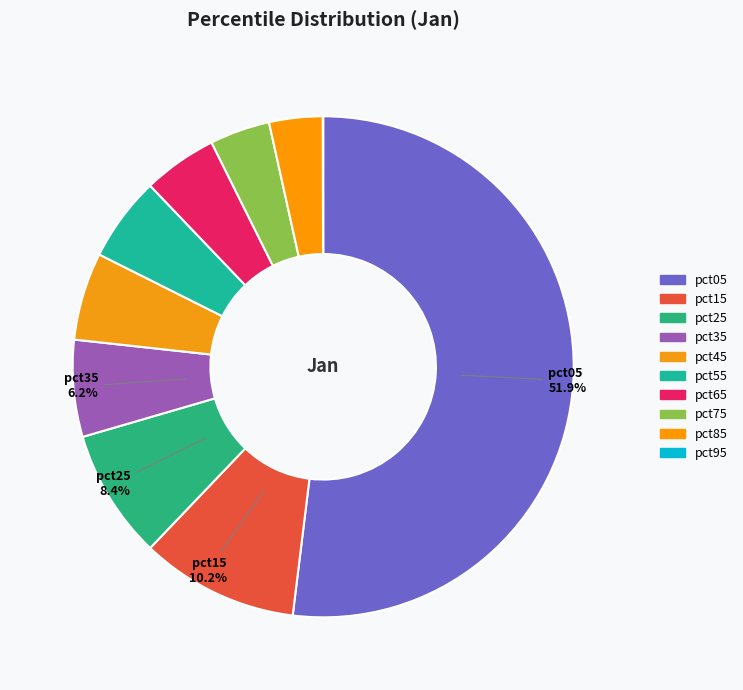

To the nearest percent, what is the difference between the largest and smallest slice percentages?

52%